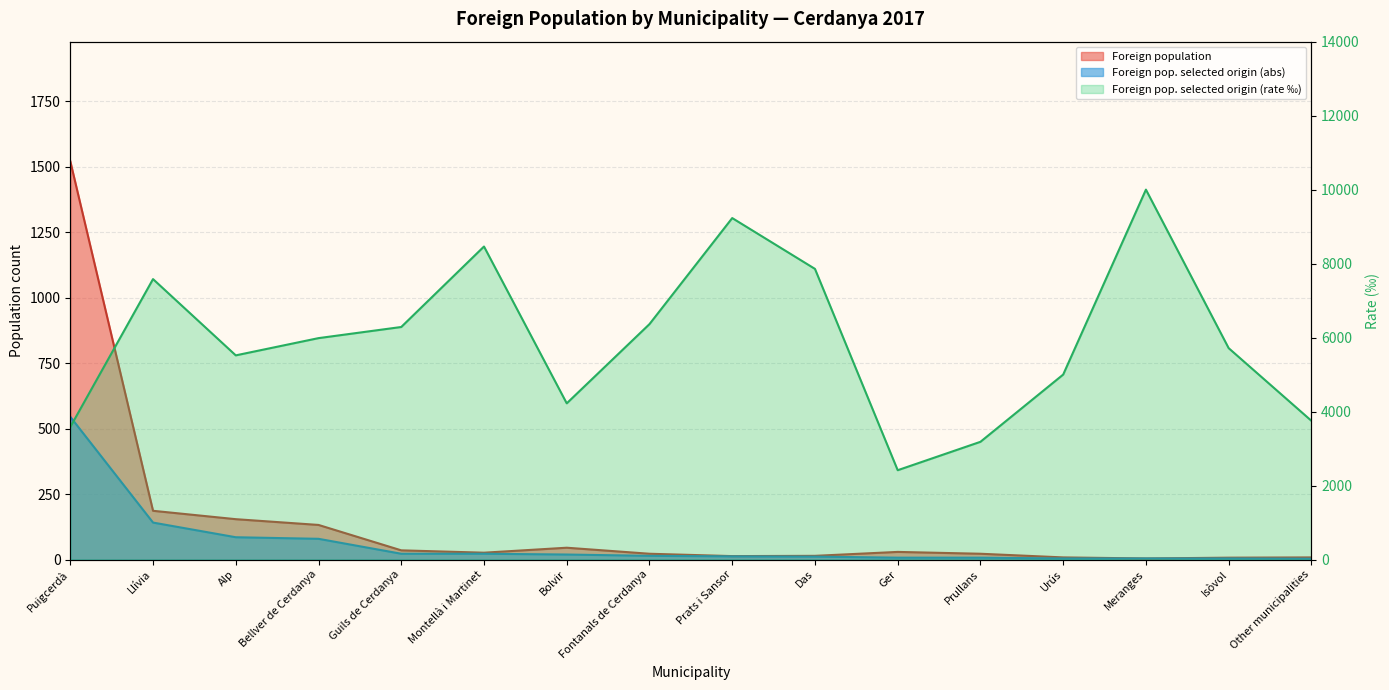

Which series has the largest total across all categories?

Foreign pop. selected origin (rate)